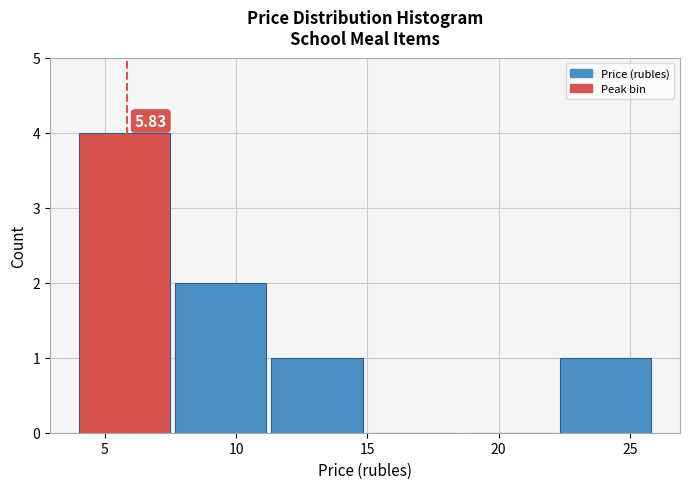

Which range on the x-axis has the tallest bar?

4.0 to 7.5